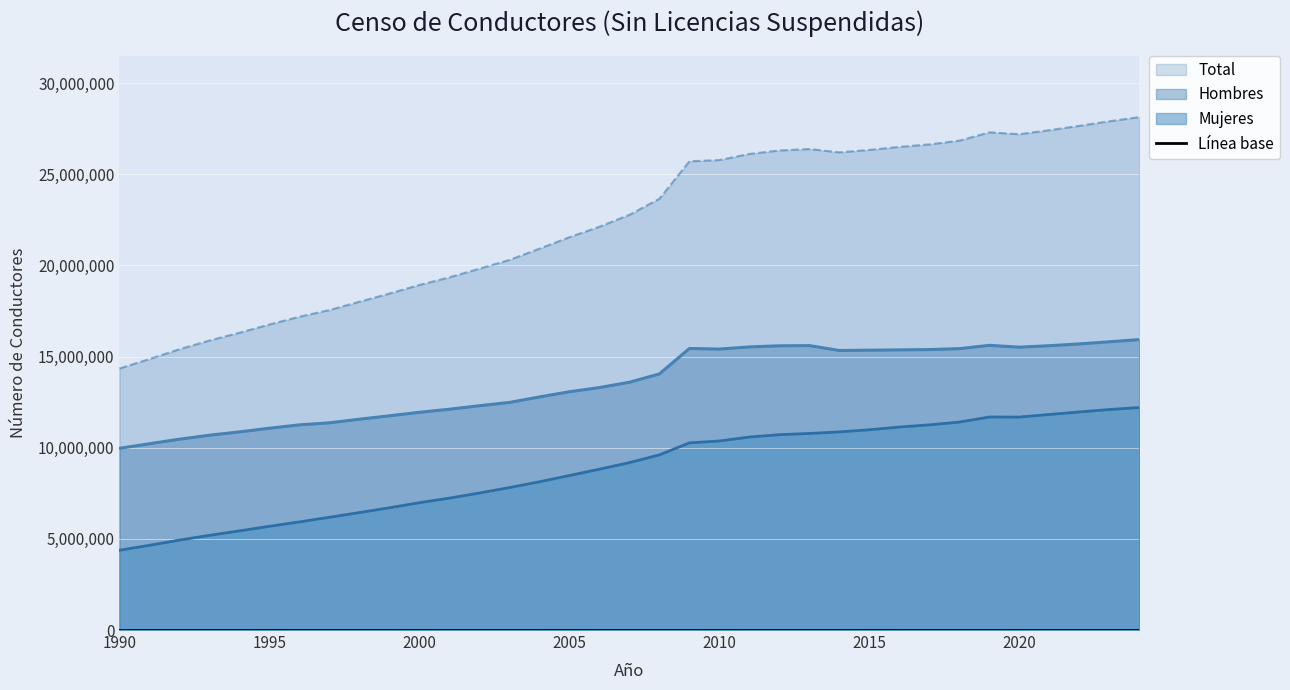

Which series has the largest range (max minus min)?

Total